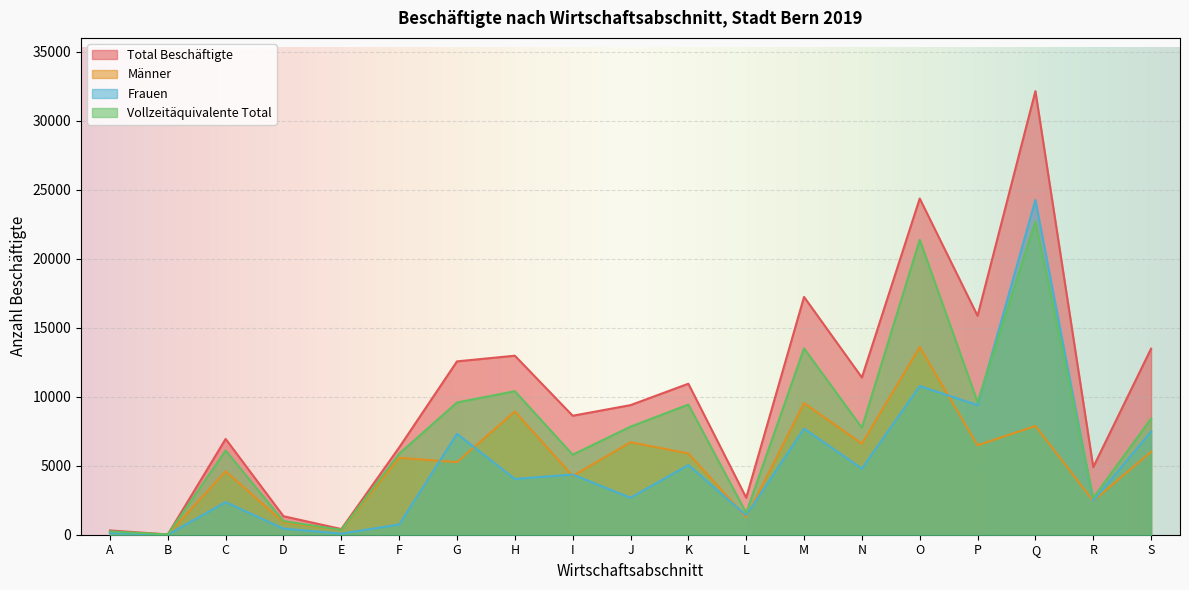

True or false: Männer and Total Beschäftigte cross at least once.

False